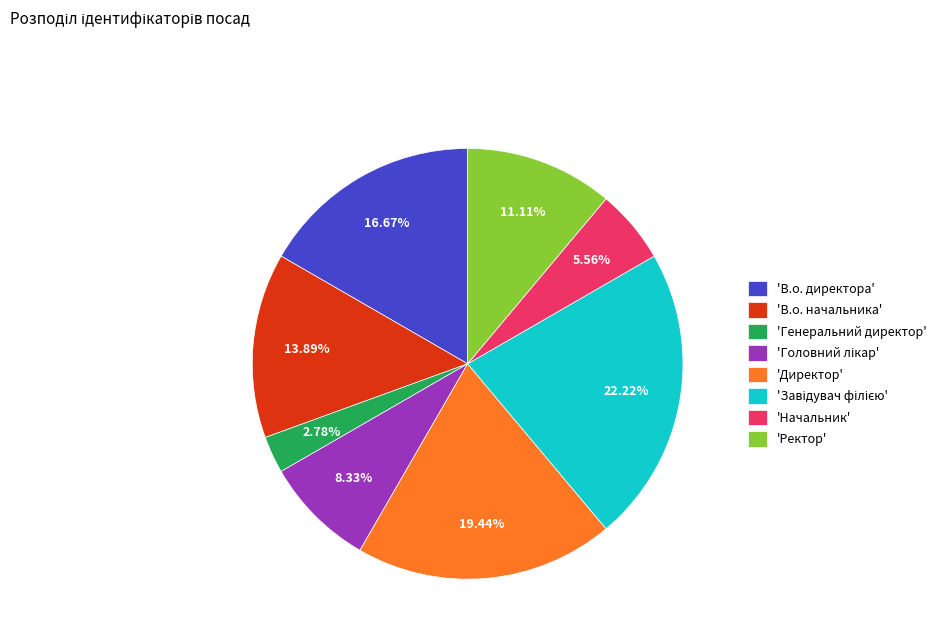

What is the smallest slice in the pie chart?

'Генеральний директор'